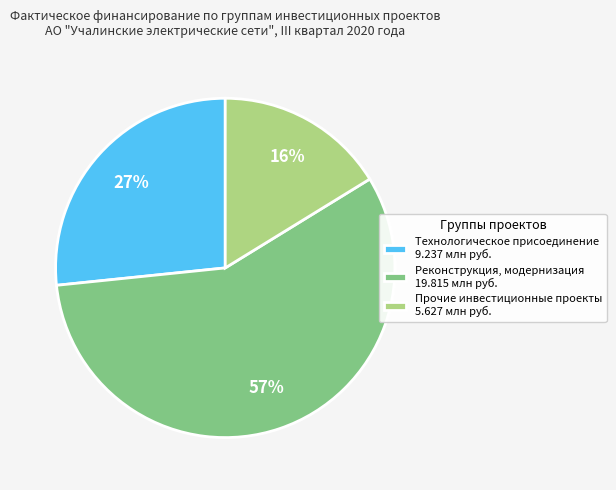

To the nearest percent, what is the difference between the largest and smallest slice percentages?

41%